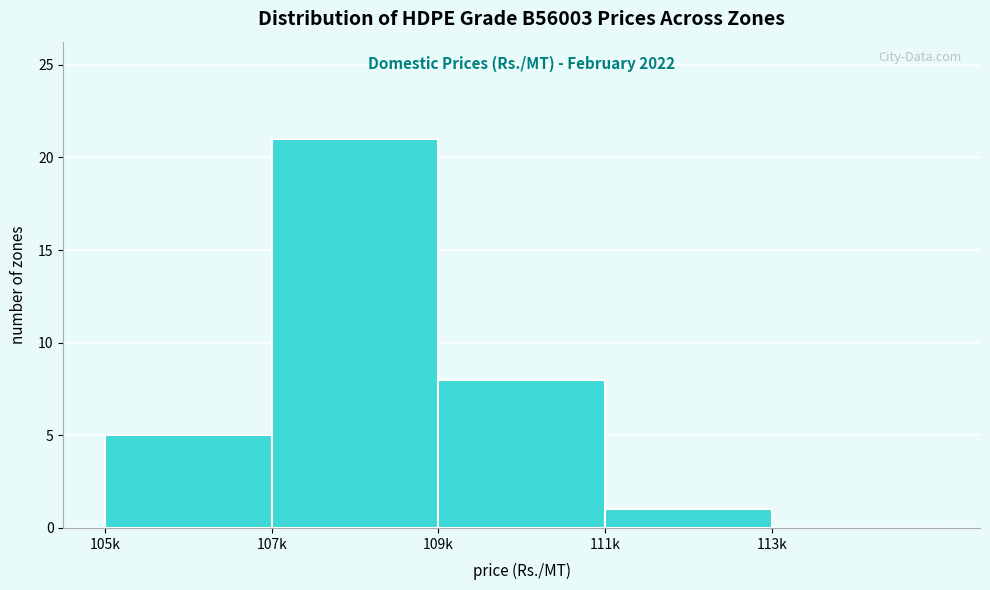

Reading right to left, list all the values displayed in this chart.

113k=0	111k=1	109k=8	107k=21	105k=5